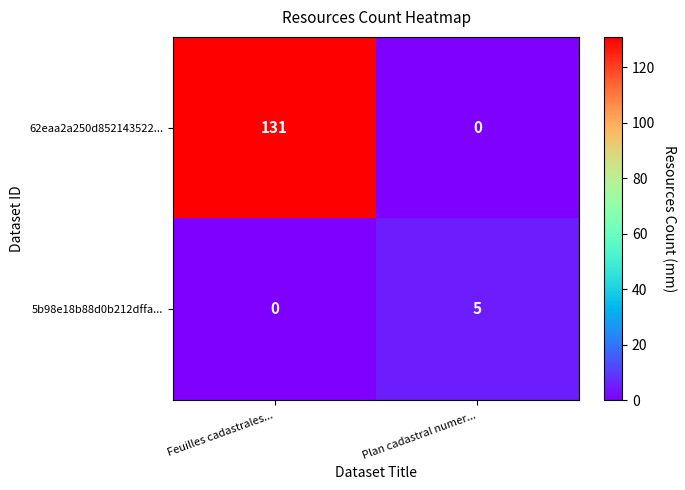

At which label is 62eaa2a250d852143522... closest to 65?

Plan cadastral numer...